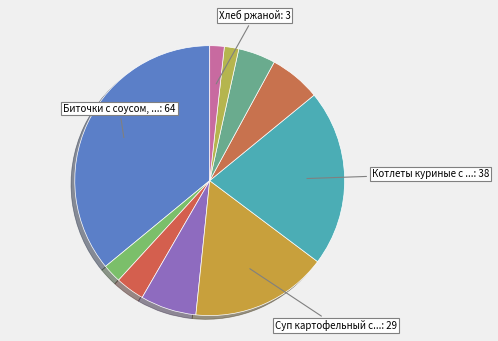

How many slices are in this pie chart?

10